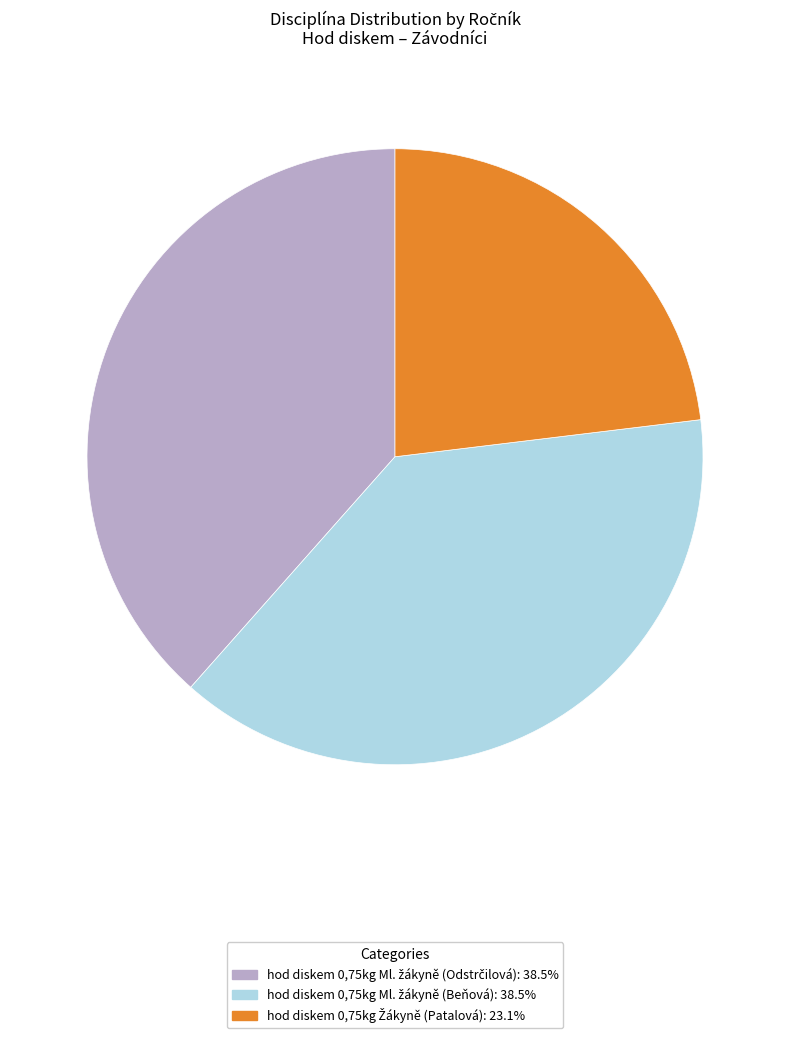

Is there any slice that represents more than half of the pie?

No